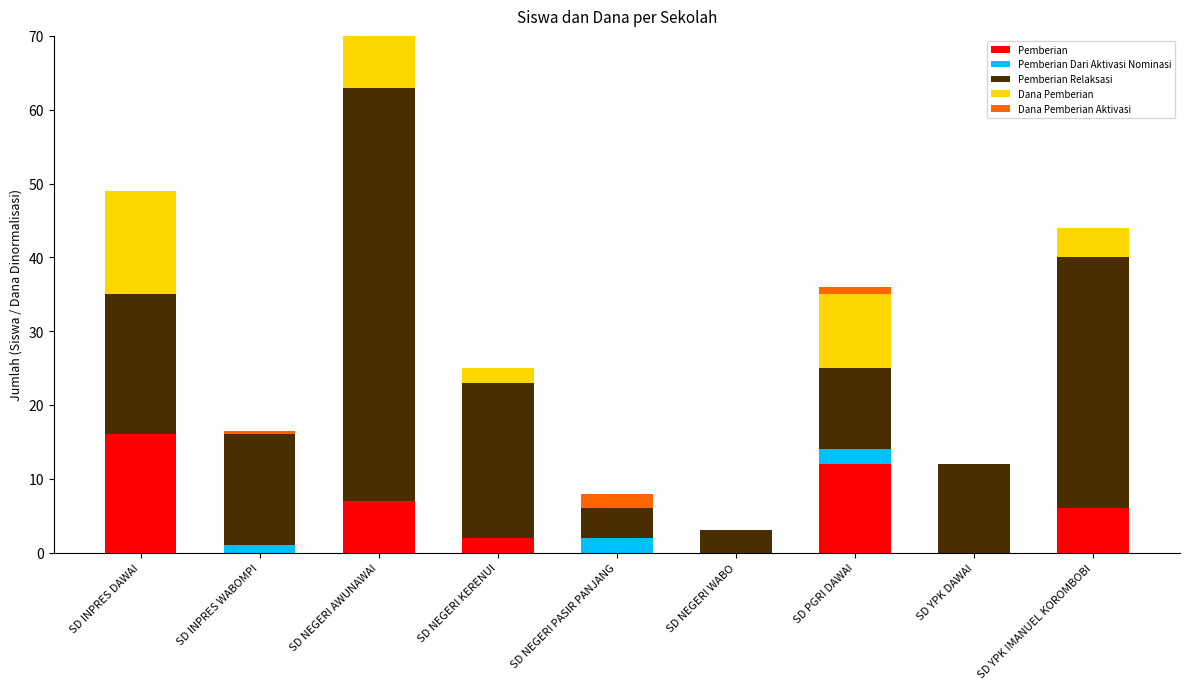

At which label does Pemberian reach its peak?

SD INPRES DAWAI